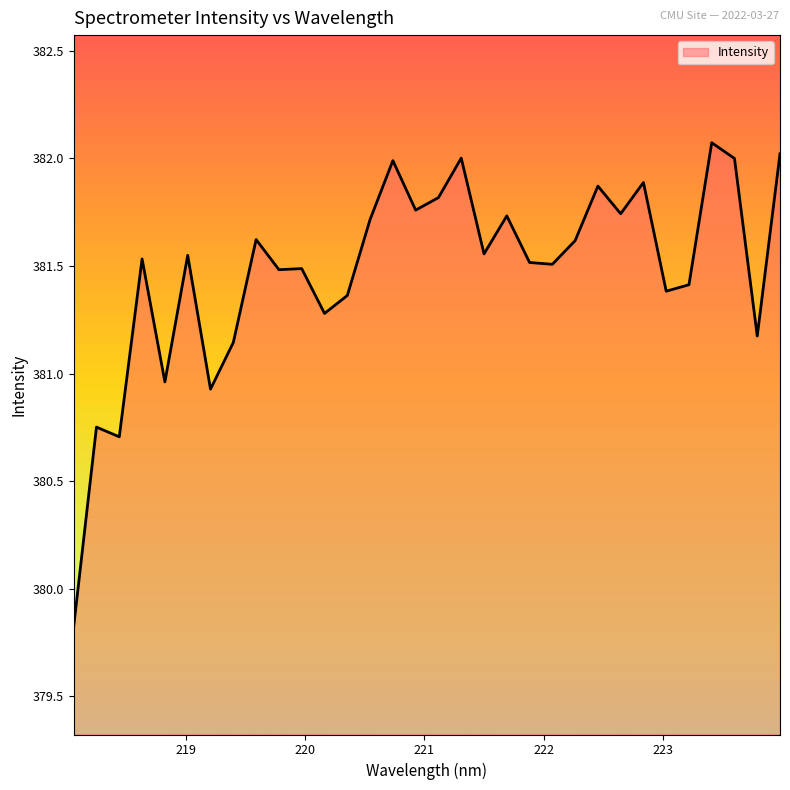

What is the greatest value displayed?

382.1